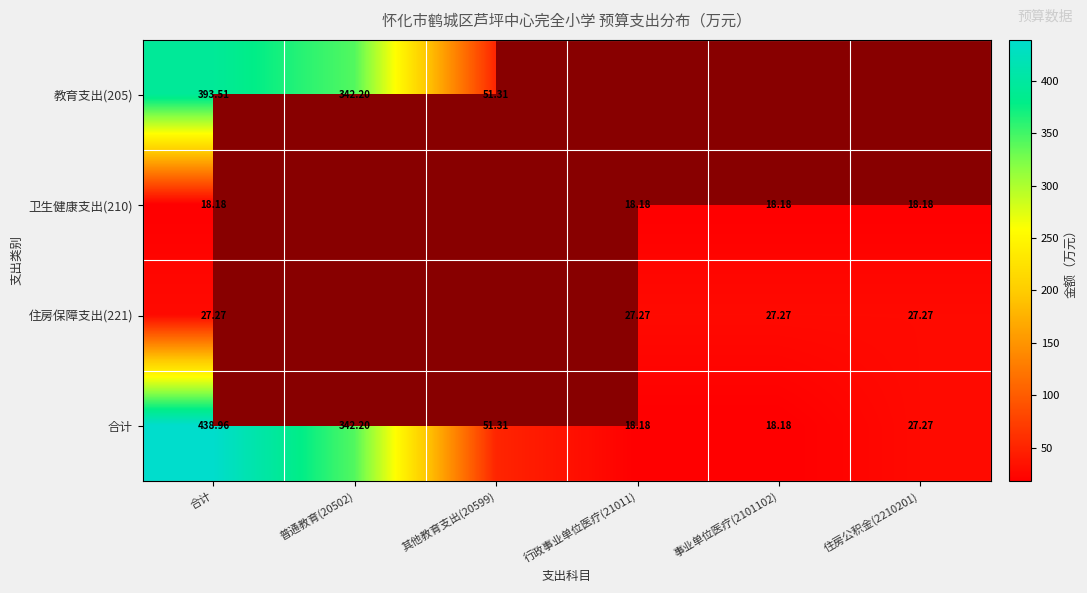

Rank the categories by 住房保障支出(221) value from highest to lowest.

合计, 普通教育(20502), 其他教育支出(20599), 行政事业单位医疗(21011), 事业单位医疗(2101102), 住房公积金(2210201)